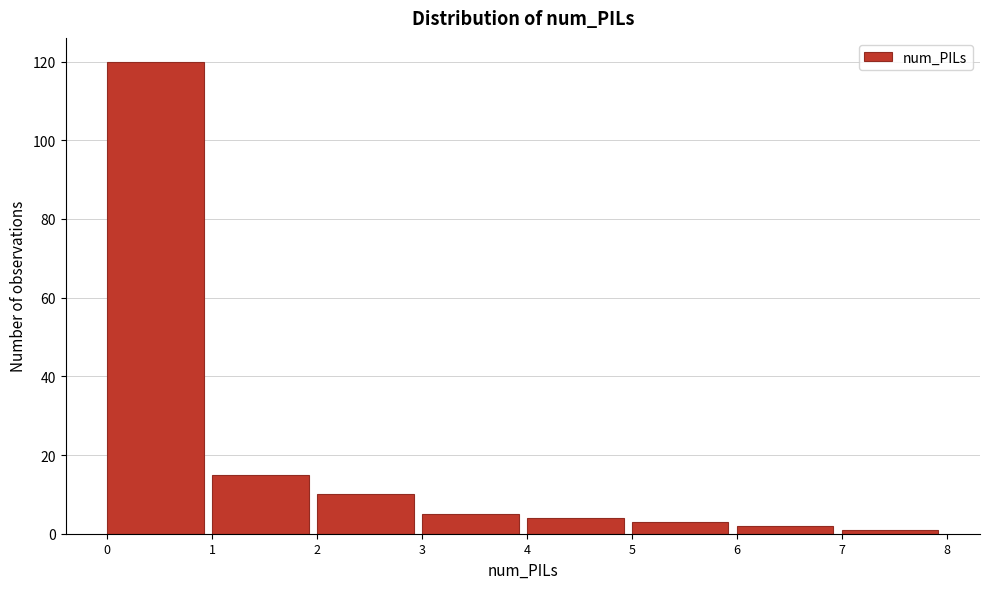

What is the height of the bar covering 1 to 2 on the x-axis? The values are not printed on the chart, so give them approximately, as read against the axis.

16